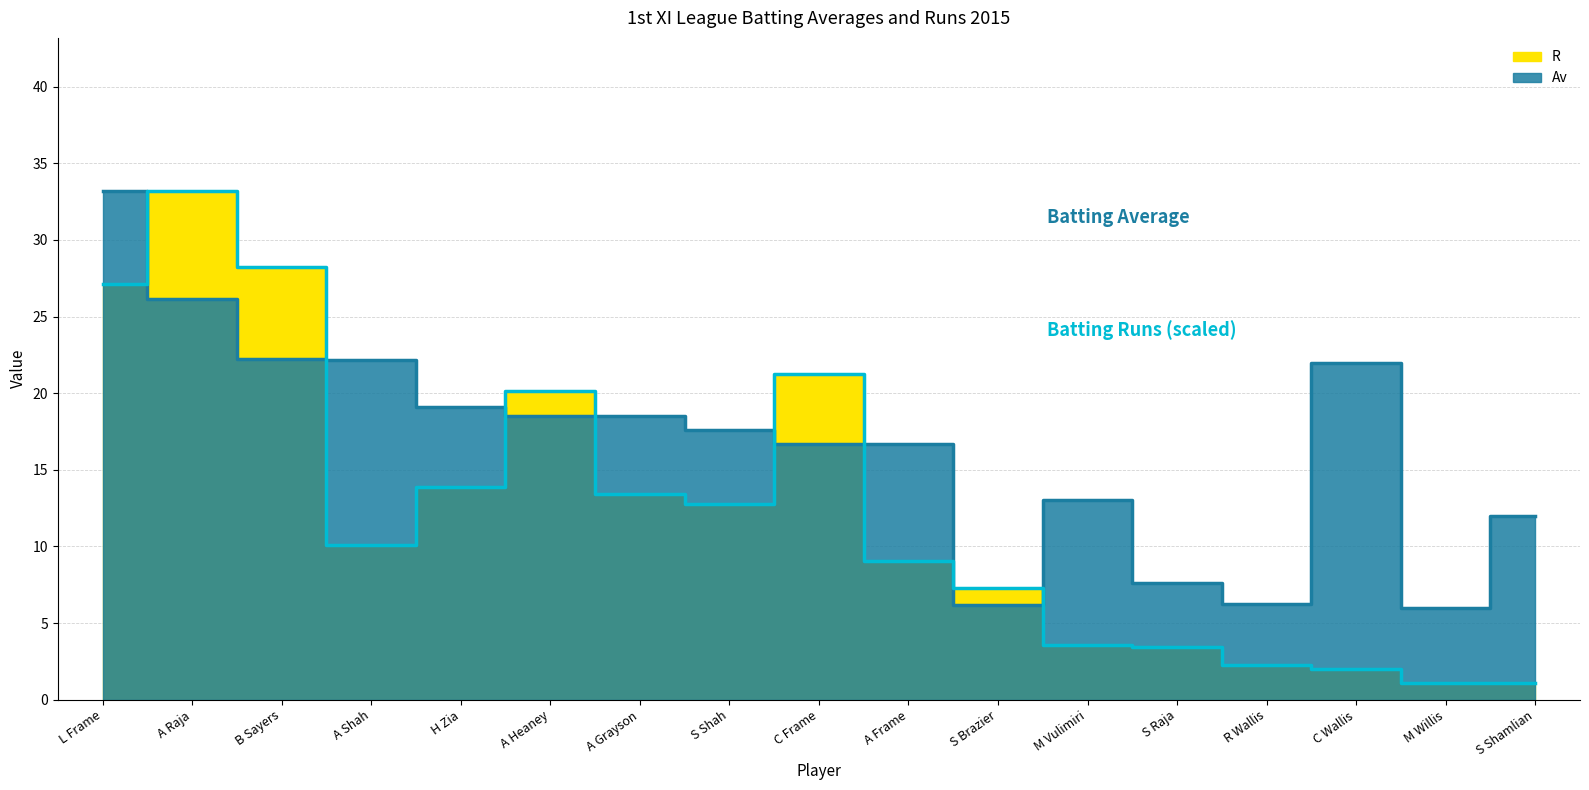

Where do R and Av first cross each other?

L Frame and A Raja